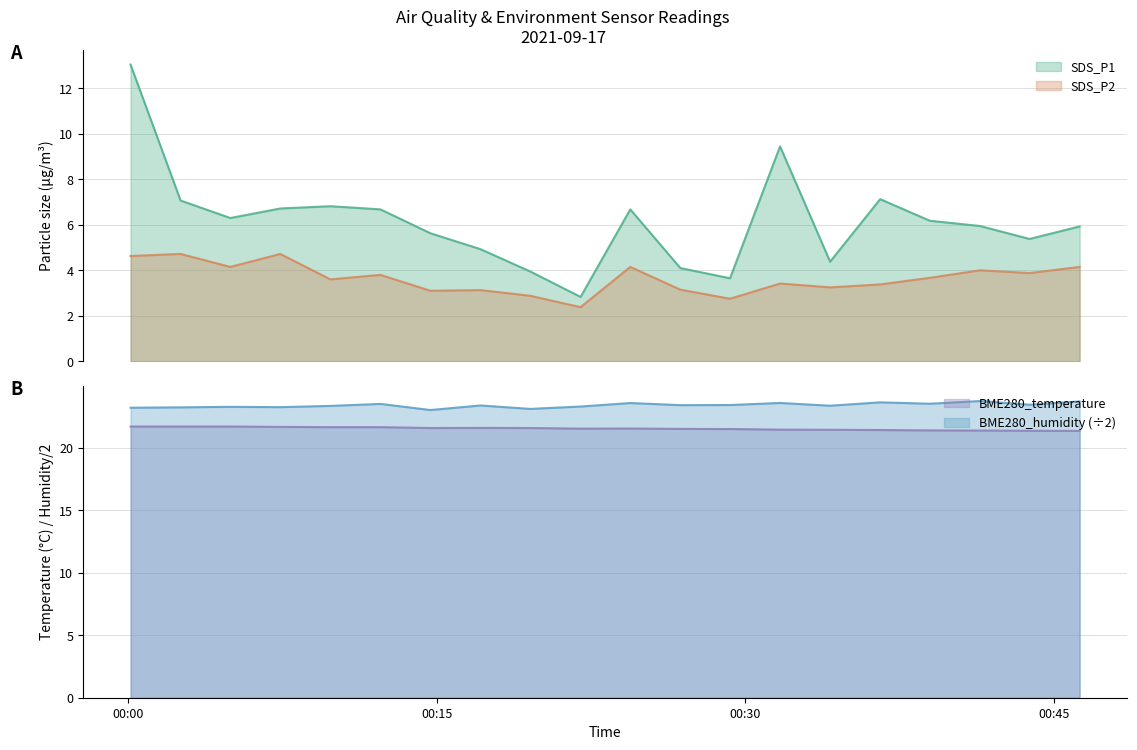

What is the maximum value shown in the chart?

23.7